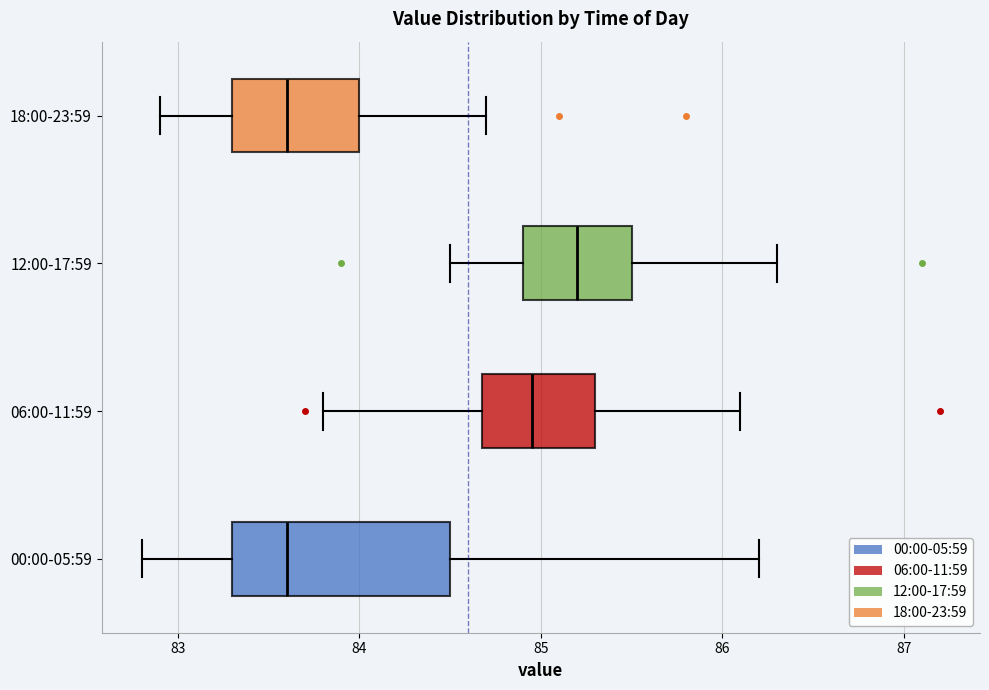

Where does the median line of the box for 06:00-11:59 sit on the x-axis? The values are not printed on the chart, so give them approximately, as read against the axis.

85.0